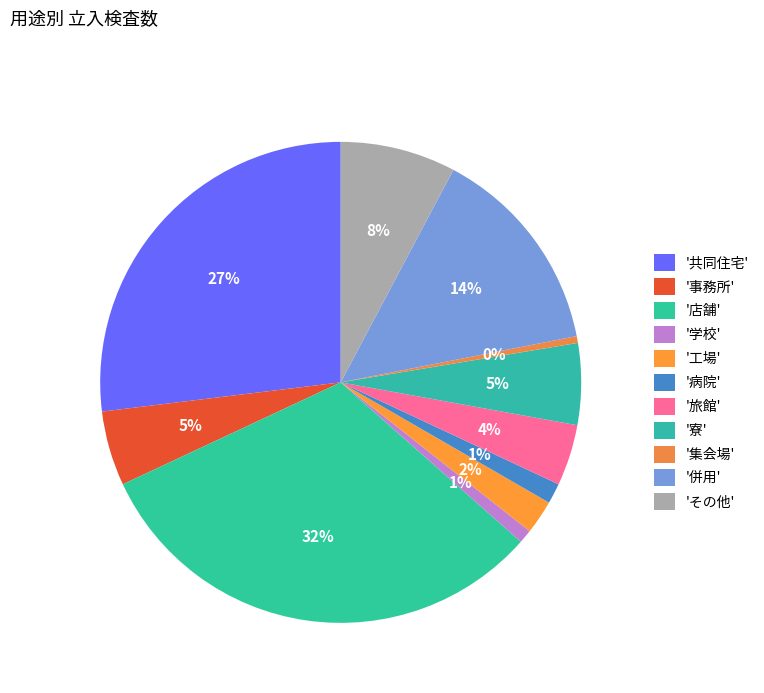

Count the number of slices in the pie.

11